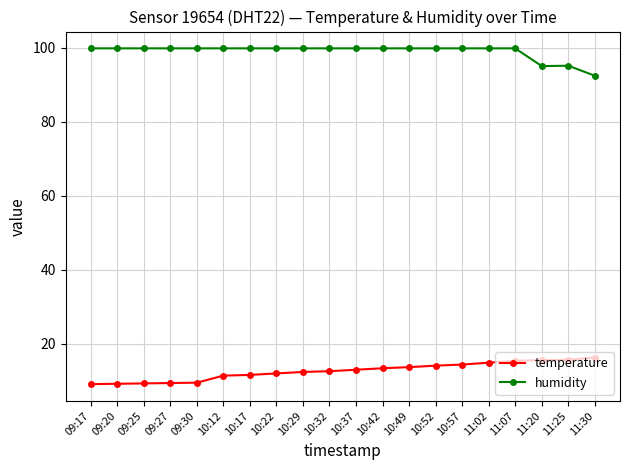

What is the label of the 2nd point from the right?

11:25